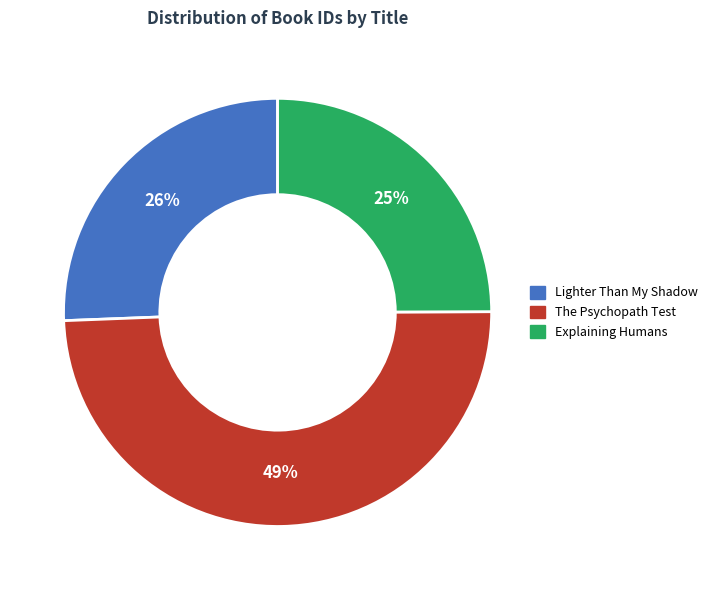

The Explaining Humans slice represents 34% of the pie. True or false?

False